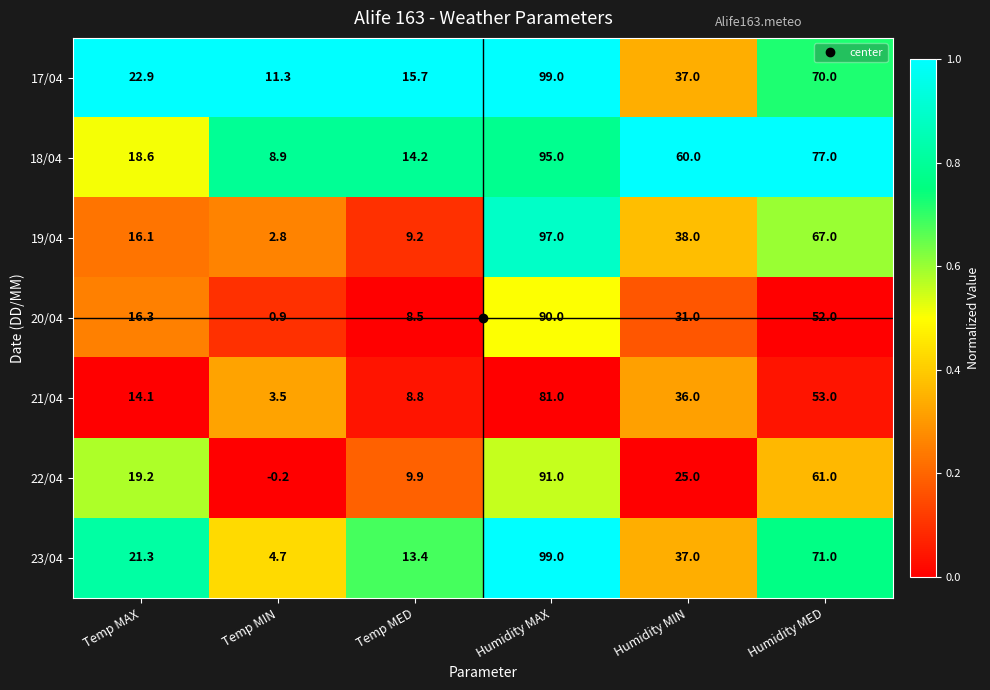

Which series has the largest range (max minus min)?

23/04